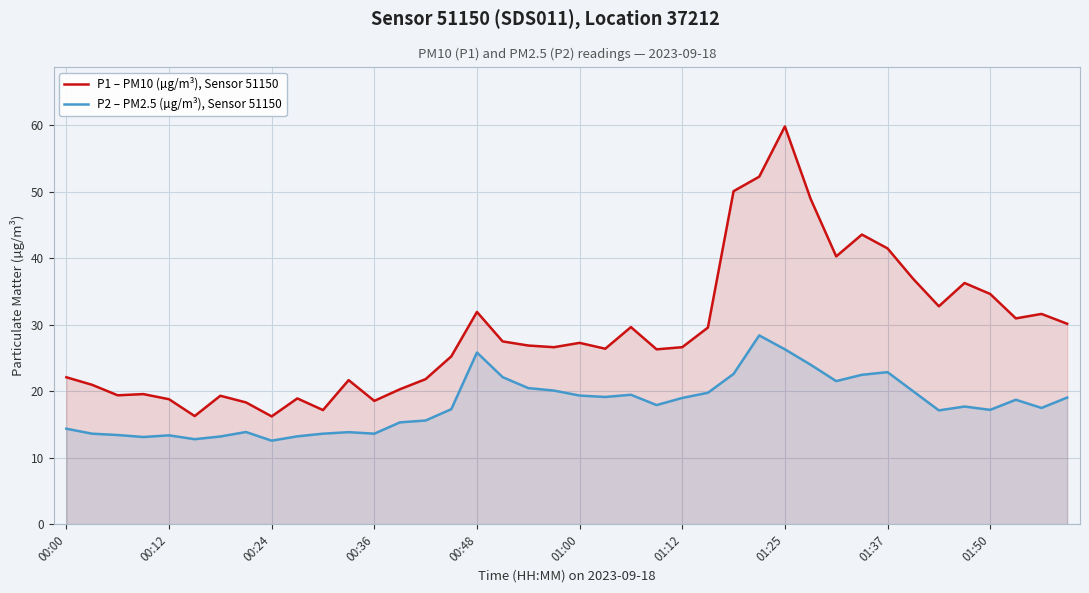

The P1 – PM10 (µg/m³), Sensor 51150 series shows 47.8 at 01:12. True or false?

False